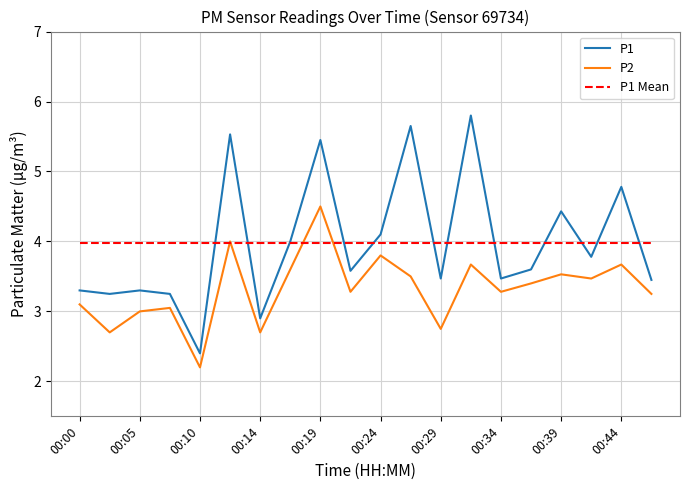

What is the sum of all P1 values?

79.5